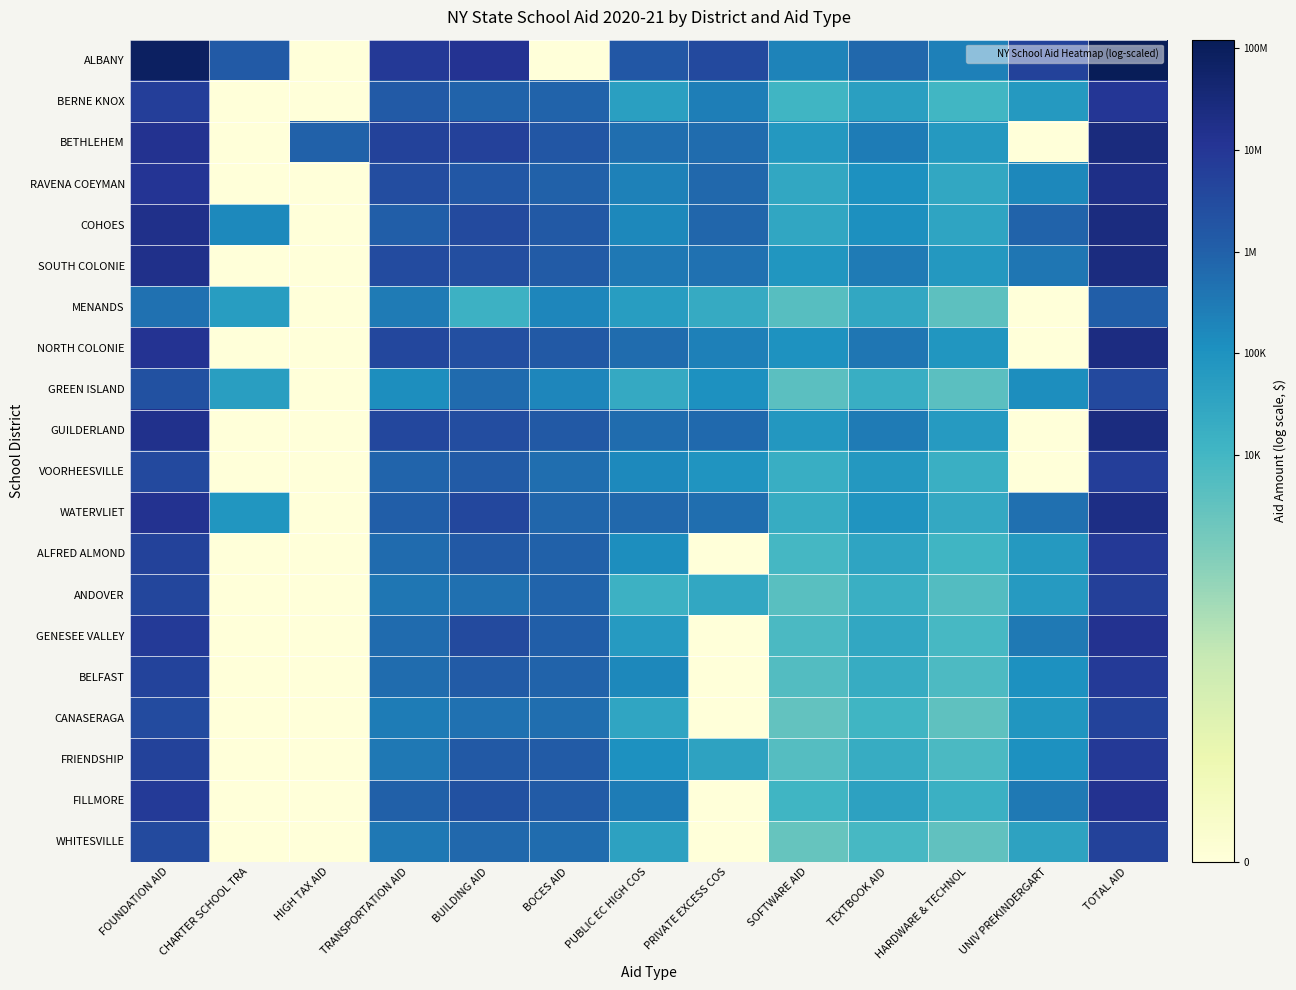

Rank the series at TOTAL AID from highest to lowest value.

ALBANY, BETHLEHEM, GUILDERLAND, SOUTH COLONIE, COHOES, NORTH COLONIE, WATERVLIET, RAVENA COEYMAN, FILLMORE, GENESEE VALLEY, BERNE KNOX, ALFRED ALMOND, FRIENDSHIP, BELFAST, VOORHEESVILLE, ANDOVER, WHITESVILLE, CANASERAGA, GREEN ISLAND, MENANDS